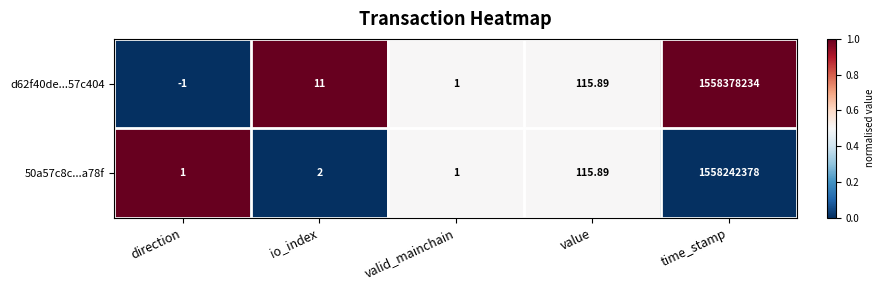

Where is d62f40de...57c404 nearest to the value 779189116?

value